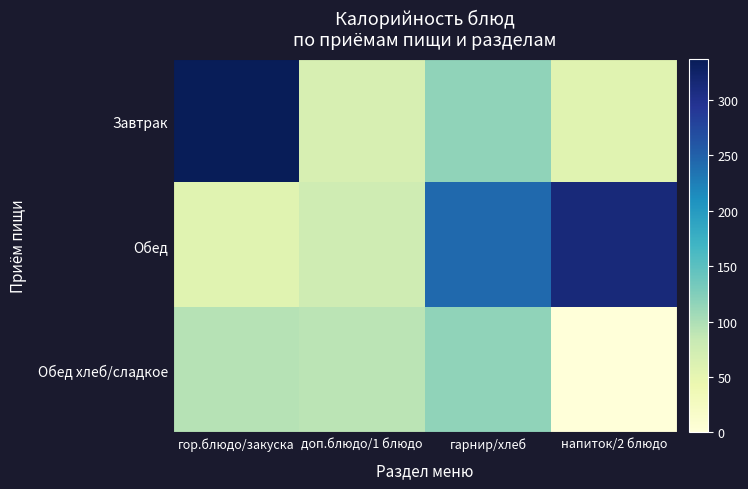

List the series in order of their overall mean, highest first.

Обед, Завтрак, Обед хлеб/сладкое